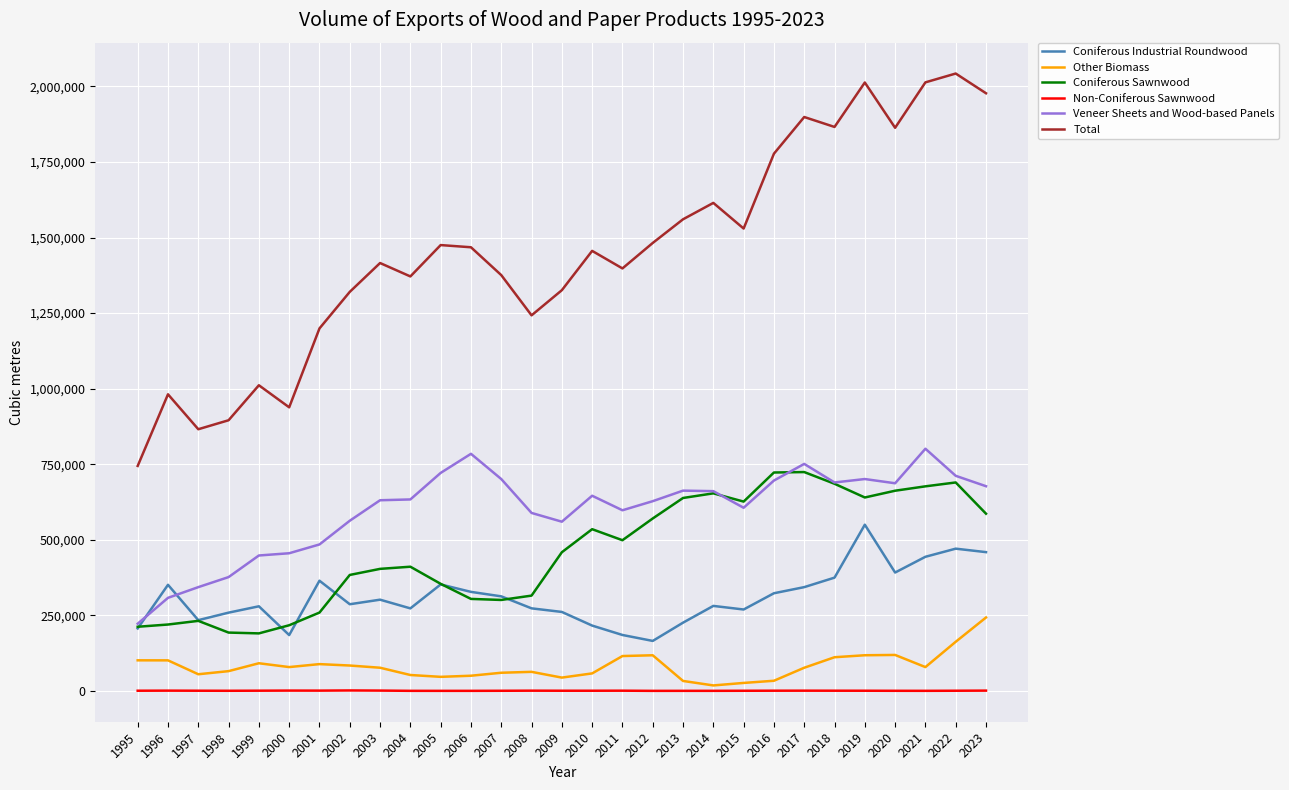

What is the average value of the Other Biomass series?

81842